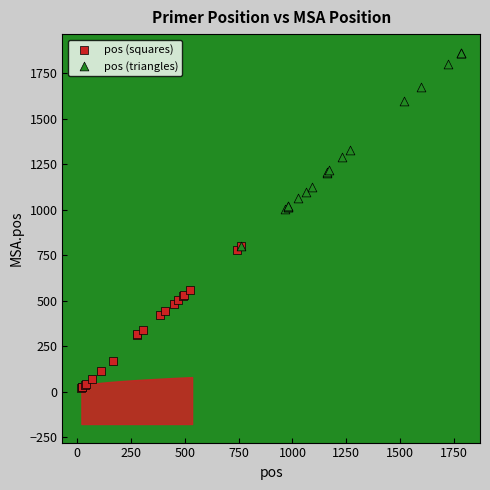

Which series reaches the minimum Y coordinate?

pos (squares)